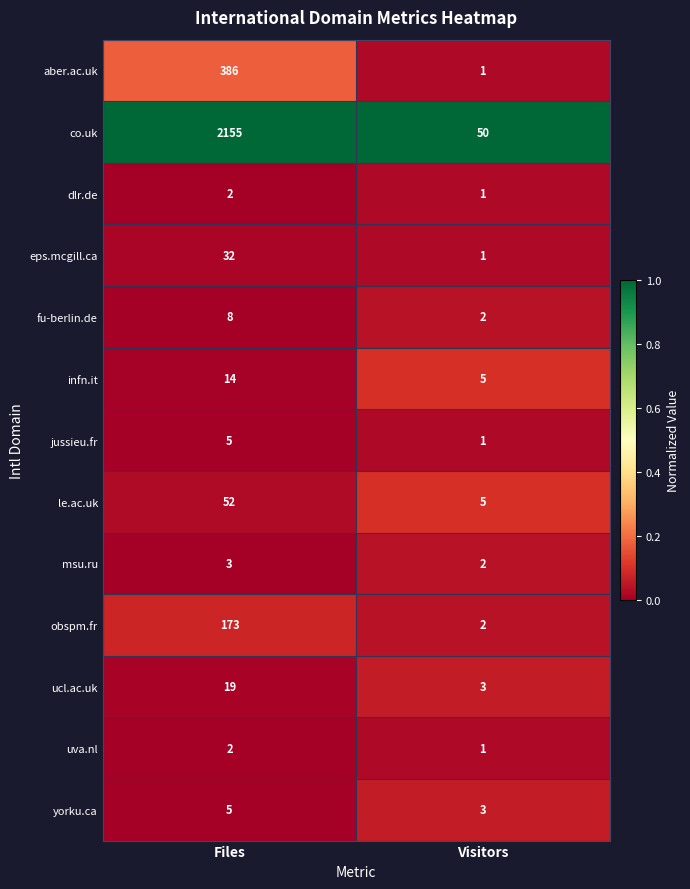

What is the spread (max minus min) of values at Files?

2153